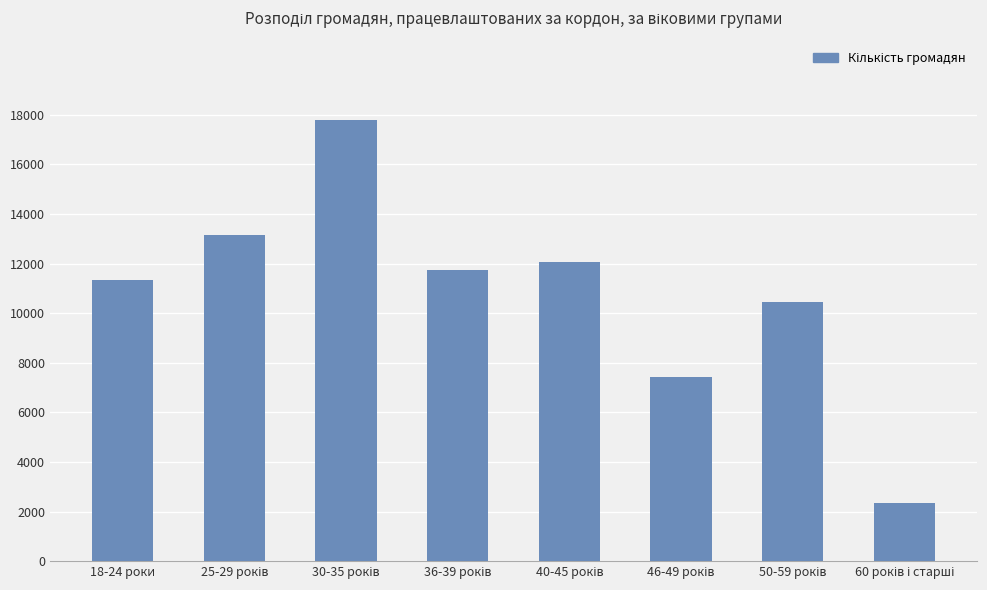

What is the average value?

10791